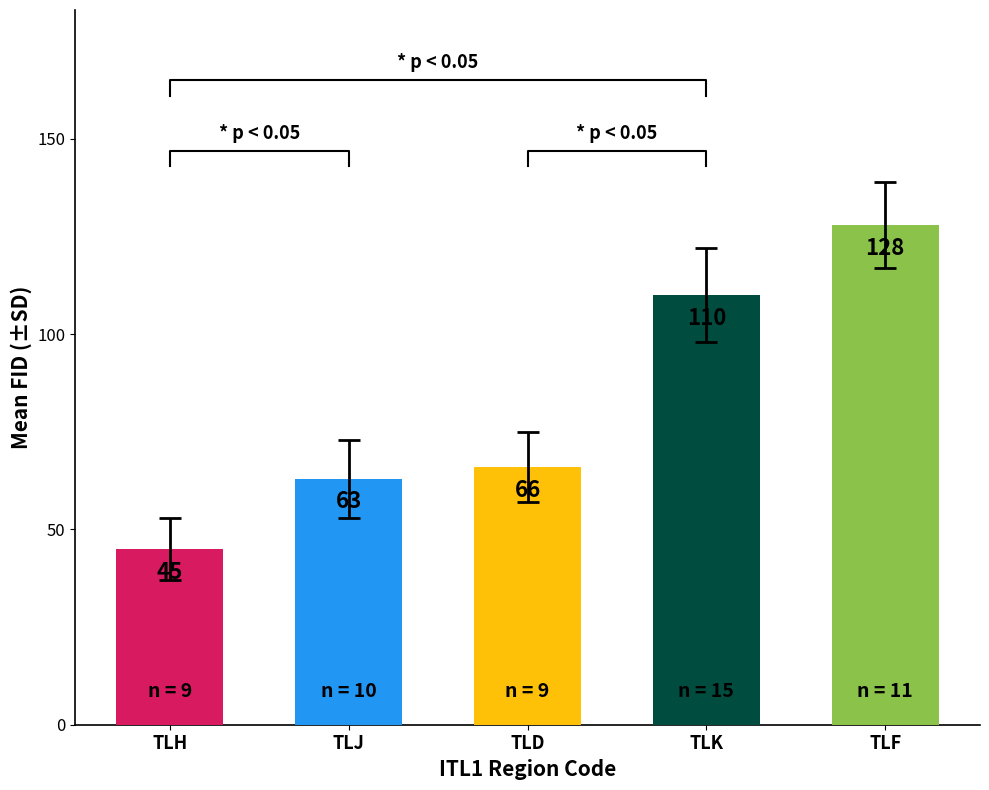

List the labels in order of value, largest first.

TLF, TLK, TLD, TLJ, TLH